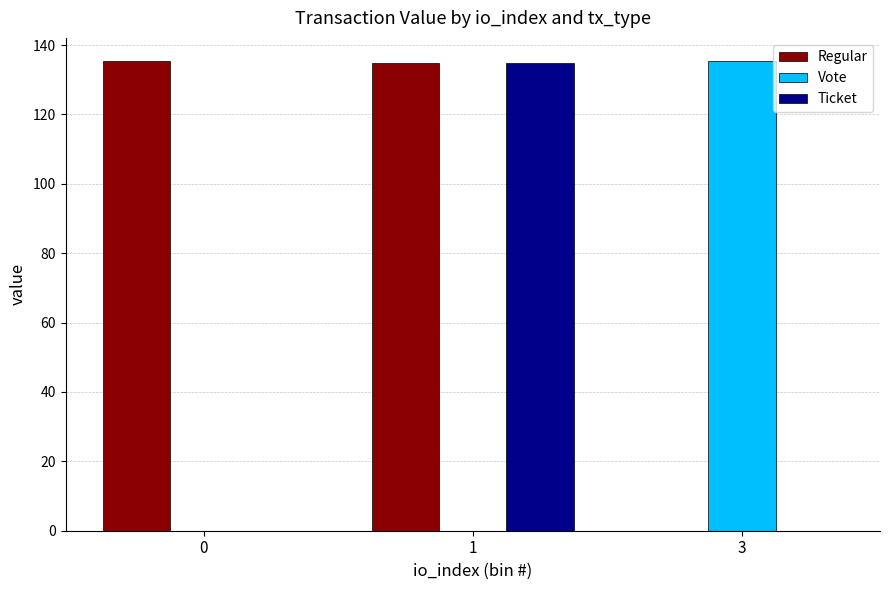

What is the spread (max minus min) of values at 1?

134.7